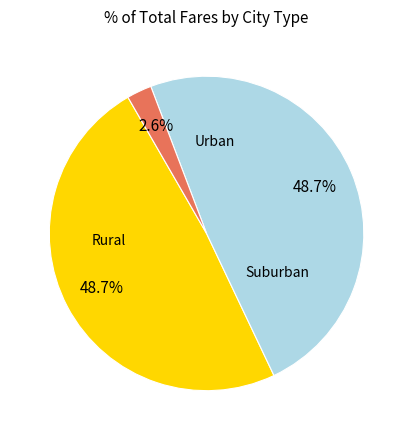

Is there any slice that represents more than half of the pie?

No